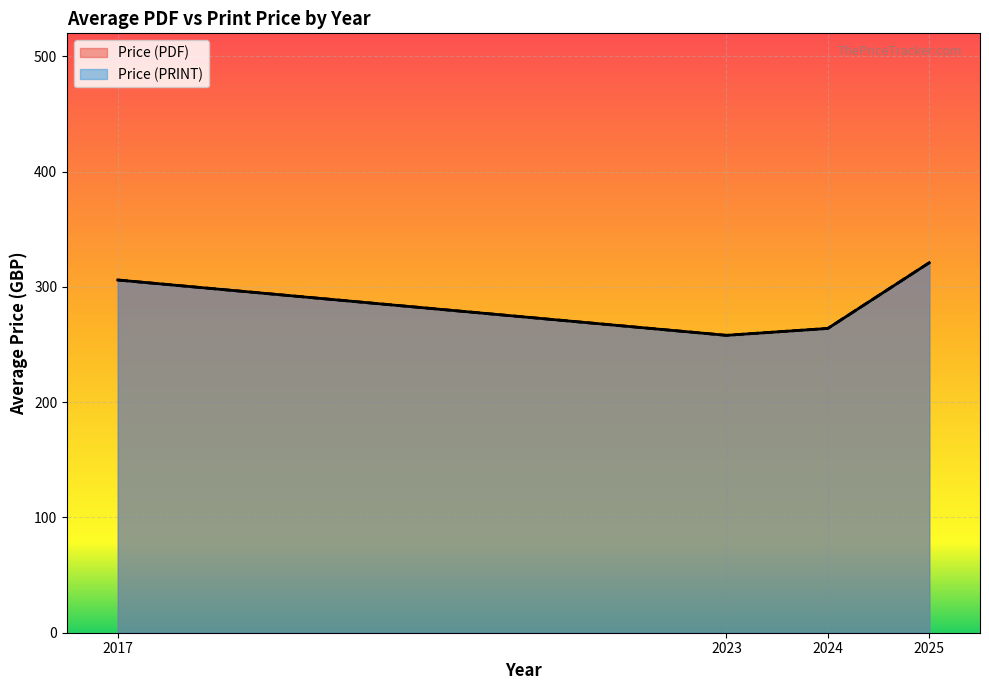

The value of Price (PRINT) at 7 is 639. True or false?

False